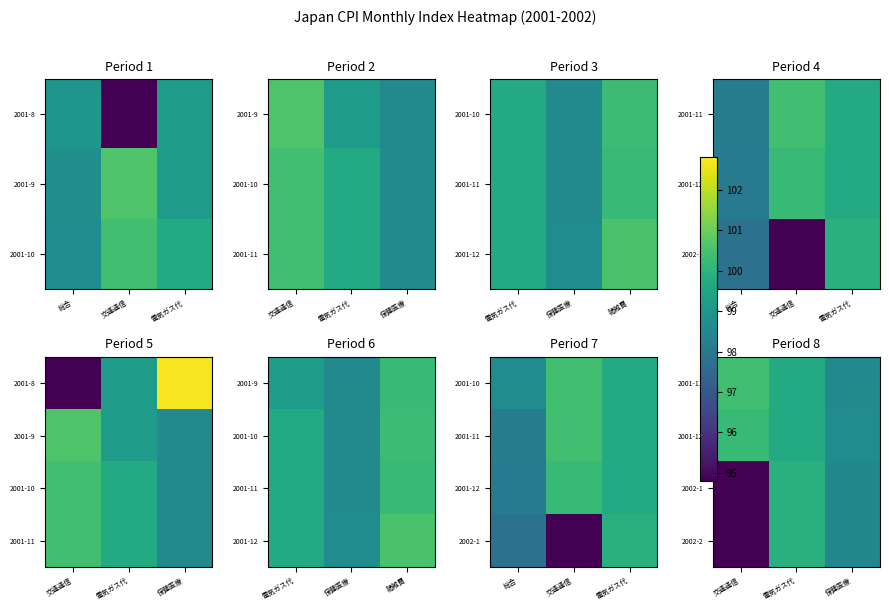

Where does the 2001-12 series first go above 99?

交通通信